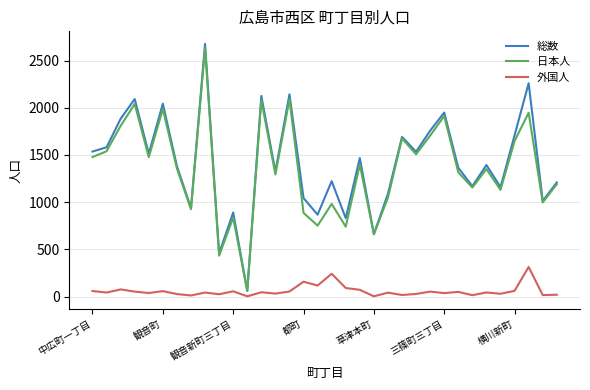

What is the difference between the maximum and minimum values in the 総数 series?

2616